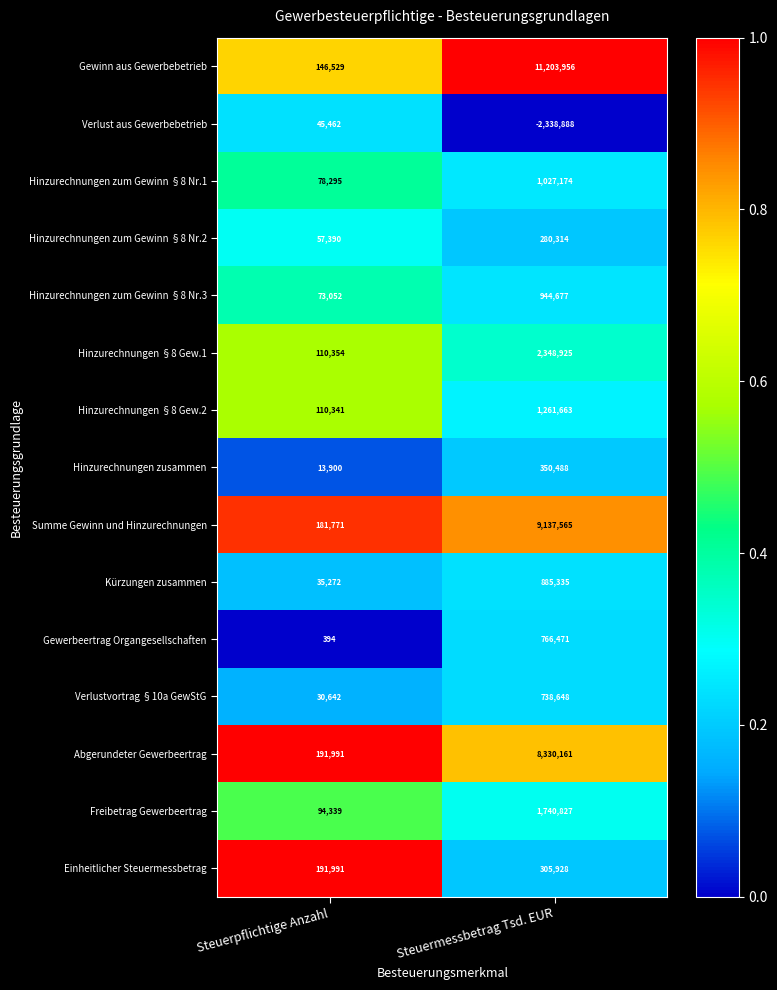

List the series in order of their peak value, highest first.

Gewinn aus Gewerbebetrieb, Summe Gewinn und Hinzurechnungen, Abgerundeter Gewerbeertrag, Hinzurechnungen §8 Gew.1, Freibetrag Gewerbeertrag, Hinzurechnungen §8 Gew.2, Hinzurechnungen zum Gewinn §8 Nr.1, Hinzurechnungen zum Gewinn §8 Nr.3, Kürzungen zusammen, Gewerbeertrag Organgesellschaften, Verlustvortrag §10a GewStG, Hinzurechnungen zusammen, Einheitlicher Steuermessbetrag, Hinzurechnungen zum Gewinn §8 Nr.2, Verlust aus Gewerbebetrieb